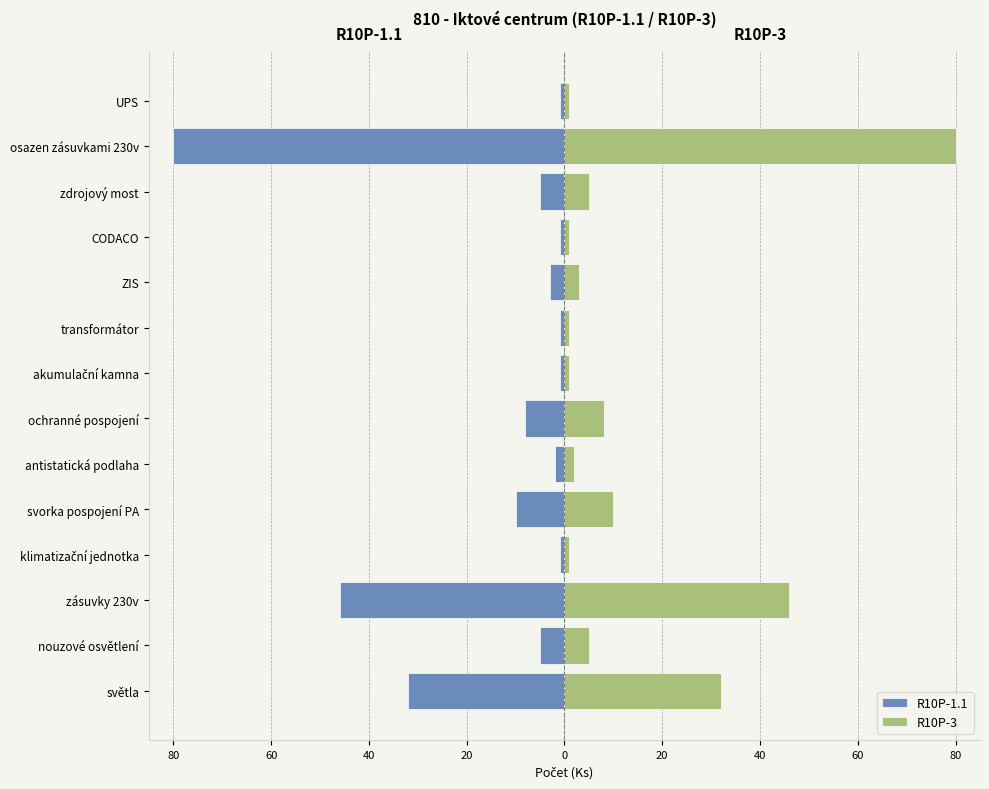

True or false: R10P-3 has a value of 46 at světla.

False